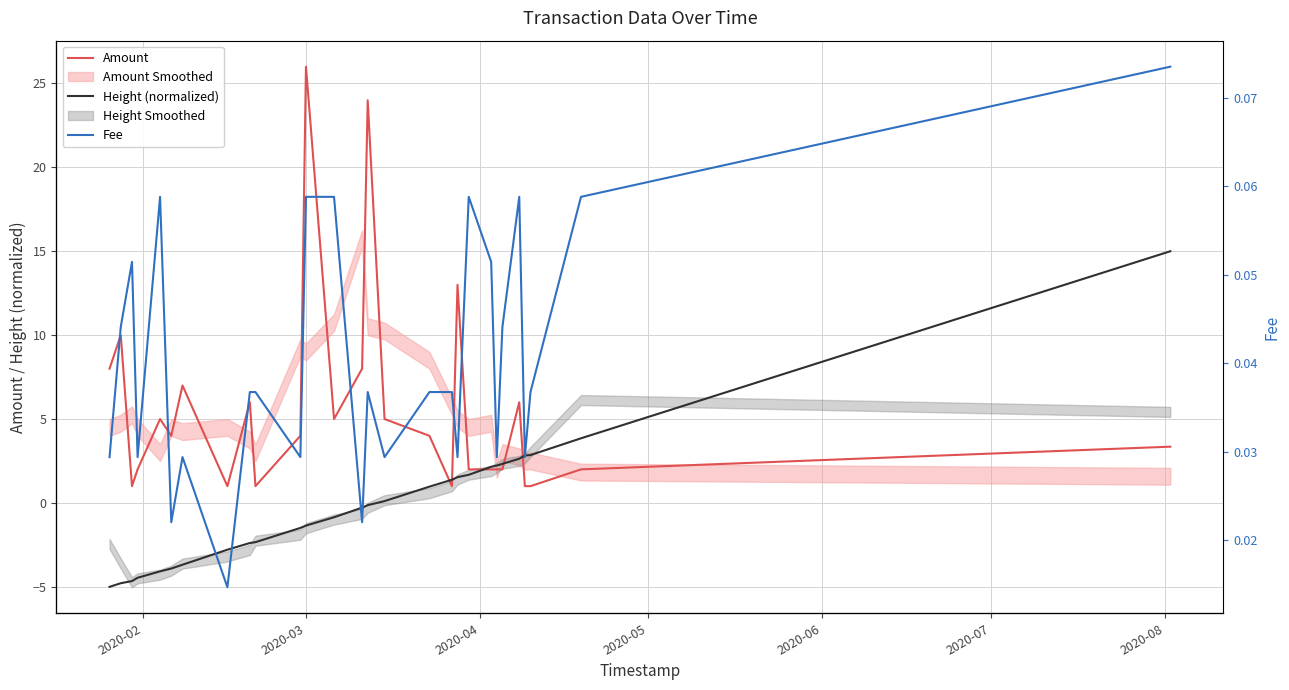

At which category does the chart reach its peak across all series?

2020-03